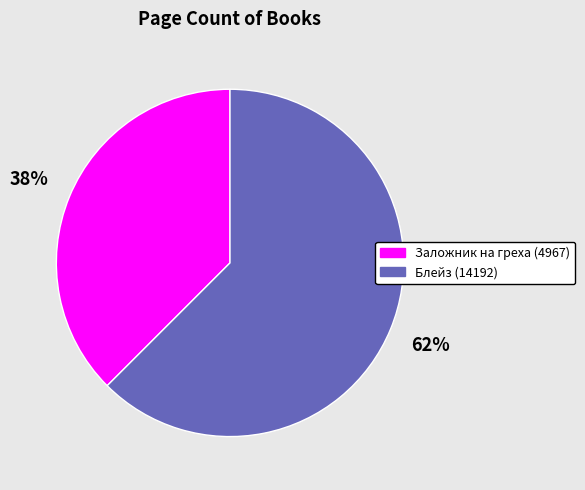

Approximately how many times larger is the value at Заложник на греха (4967) compared to Блейз (14192)?

0.6